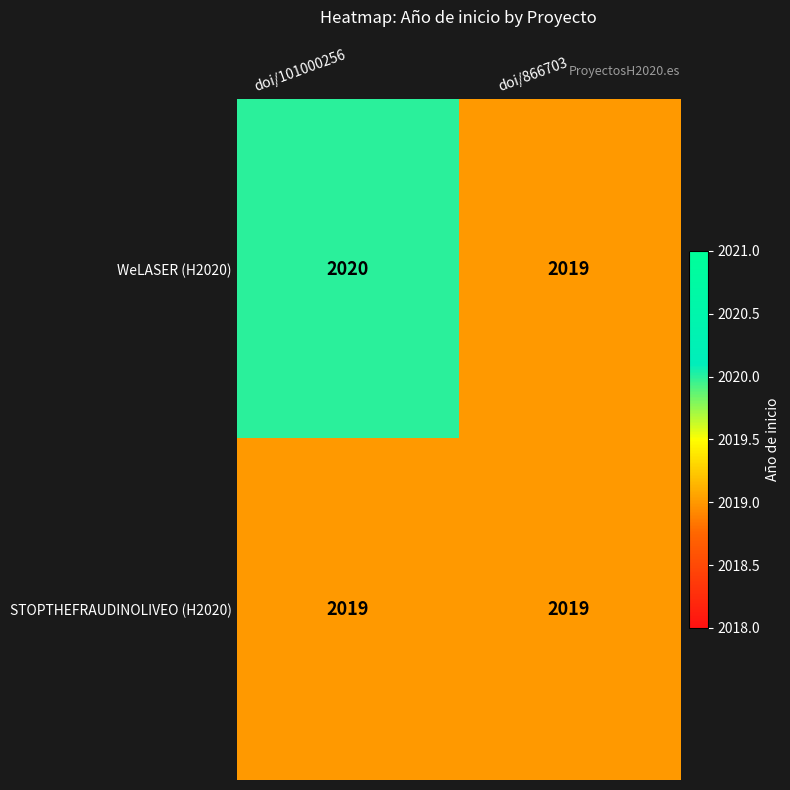

The value of STOPTHEFRAUDINOLIVEO (H2020) at doi/866703 is 2700. True or false?

False